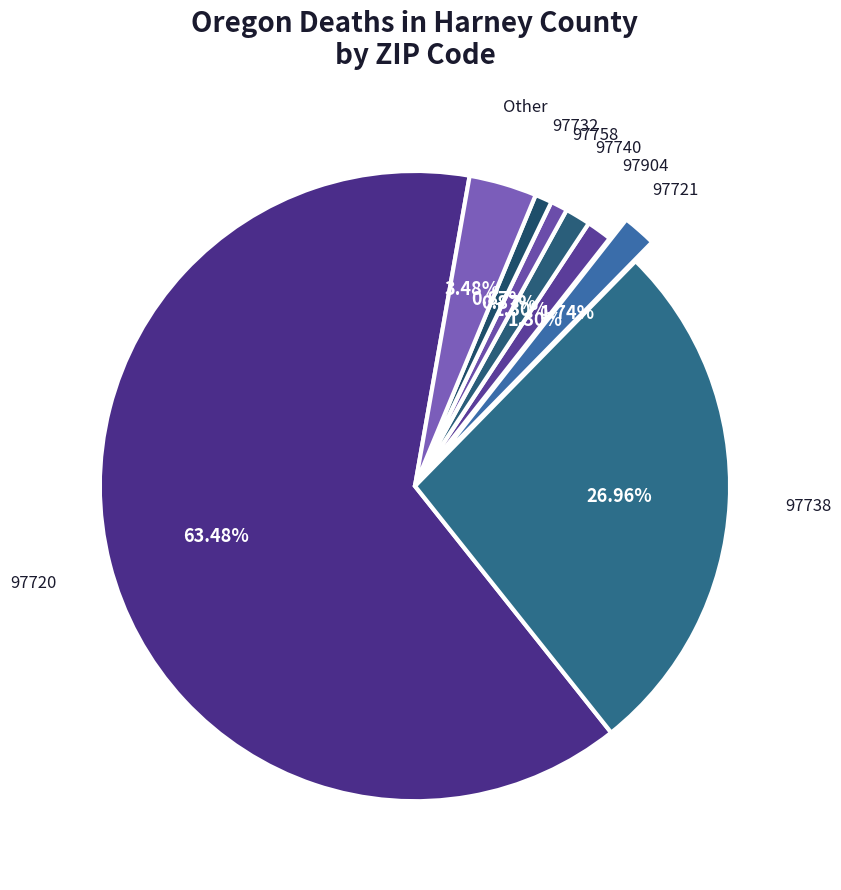

How many slices are in this pie chart?

8